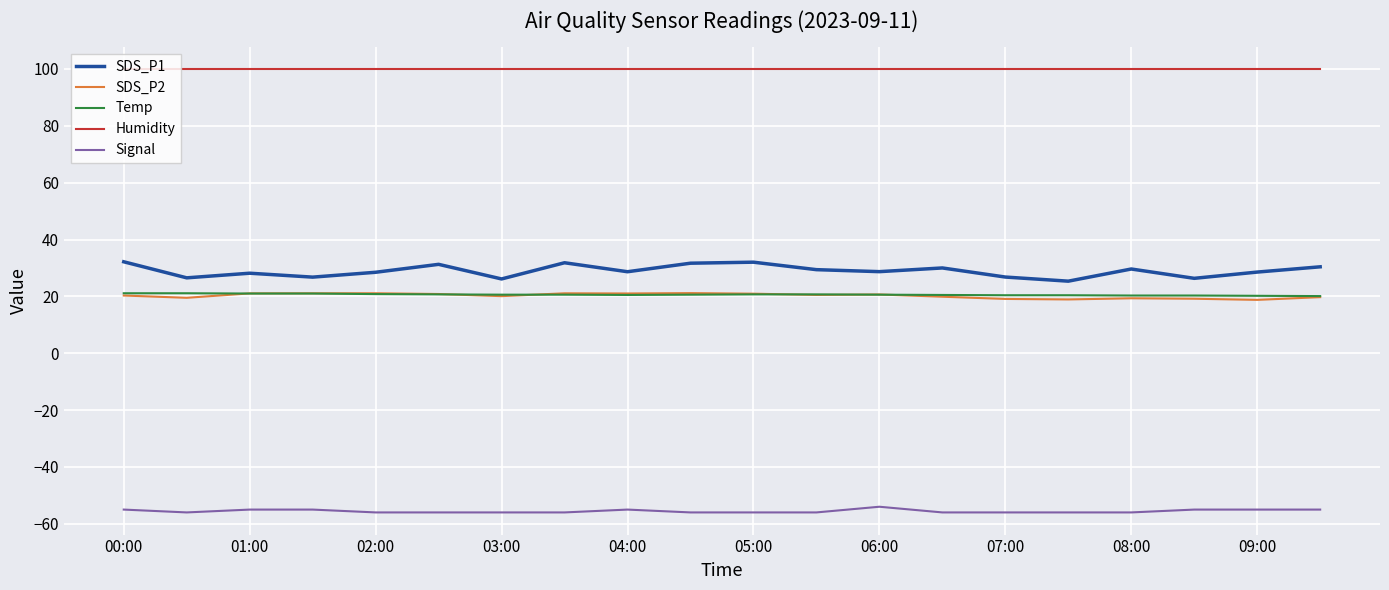

What is the lowest value of the SDS_P2 series?

18.8